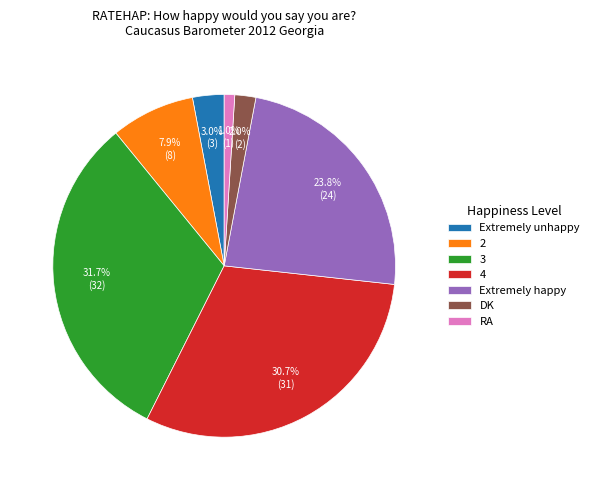

Approximately how many times larger is the value at Extremely unhappy compared to RA?

3.0